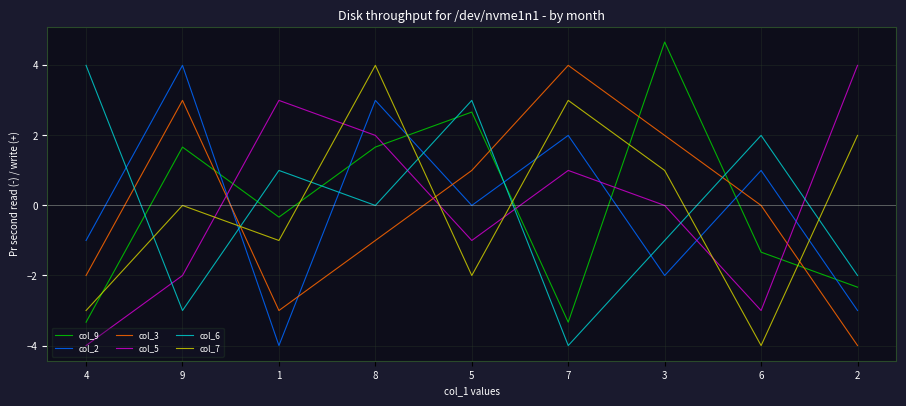

Where is the first local minimum for col_6?

9